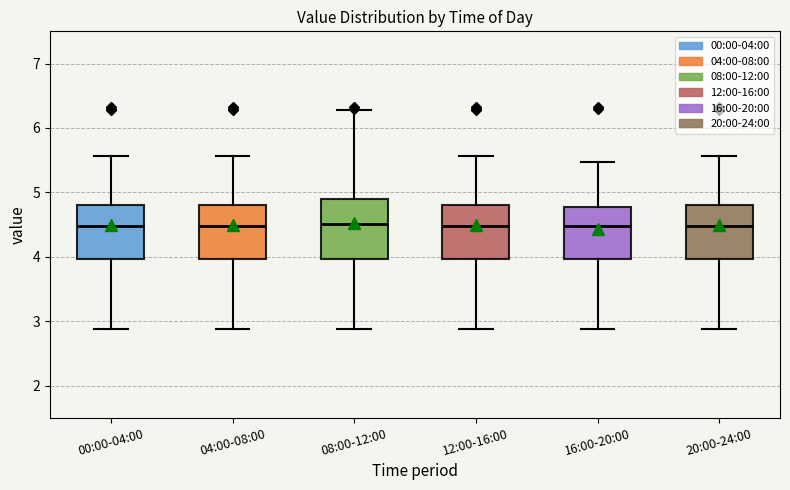

Where is the upper edge of the box for 20:00-24:00 on the y-axis? The values are not printed on the chart, so give them approximately, as read against the axis.

4.8